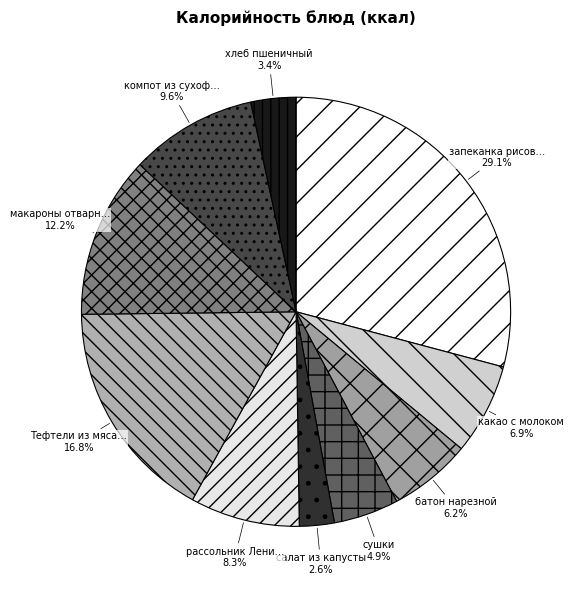

Count the number of slices in the pie.

10